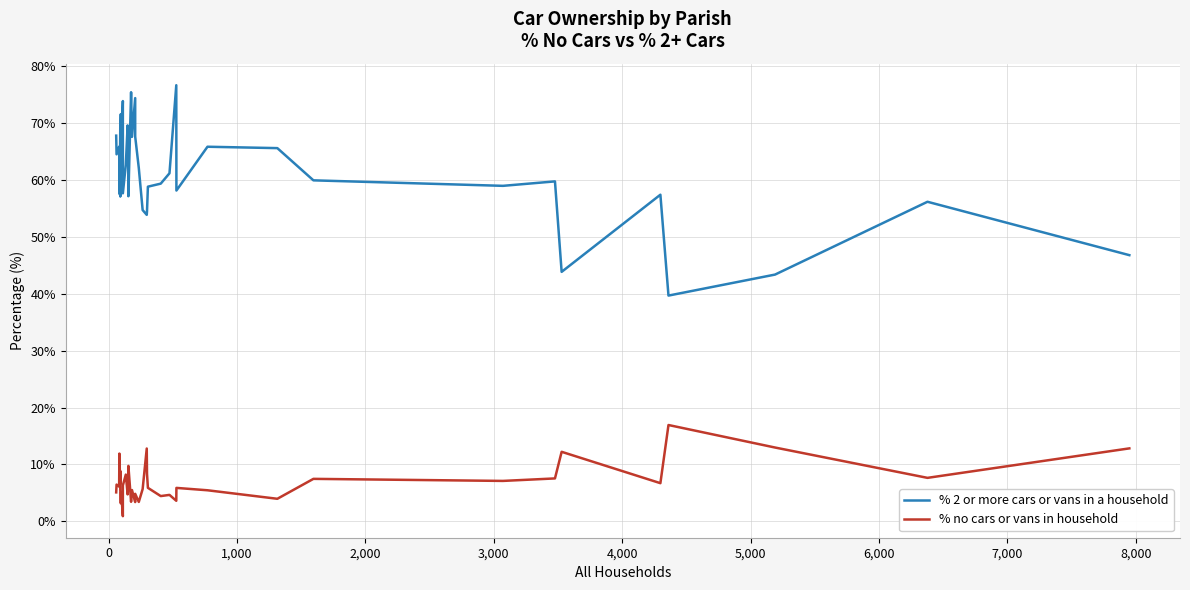

Which series has the largest range (max minus min)?

% 2 or more cars or vans in a household